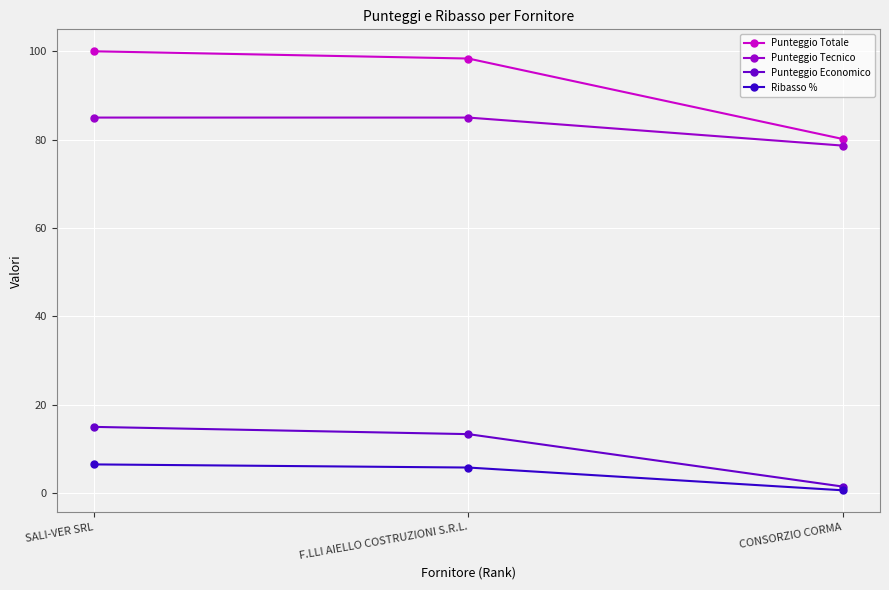

Which category has the lowest value across all series?

CONSORZIO CORMA